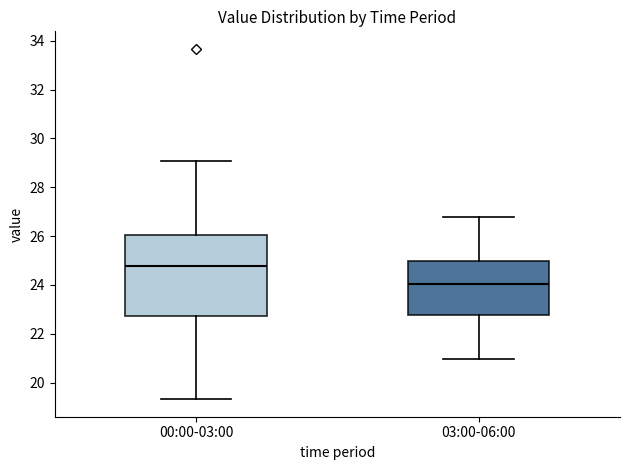

Reading left to right, transcribe this box plot: for each box, give where its median line is, the range the box spans, and where its two whiskers end, as read against the y-axis. The values are not printed on the chart, so give them approximately, as read against the axis.

00:00-03:00: median 24.8, box 22.8 to 26.0, whiskers 19.4 to 29.0
03:00-06:00: median 24.0, box 22.8 to 25.0, whiskers 21.0 to 26.8